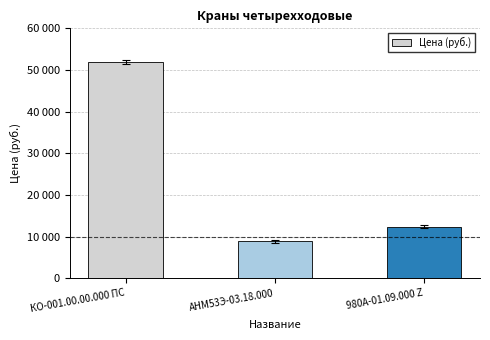

What position from the right is АНМ53Э-03.18.000?

2